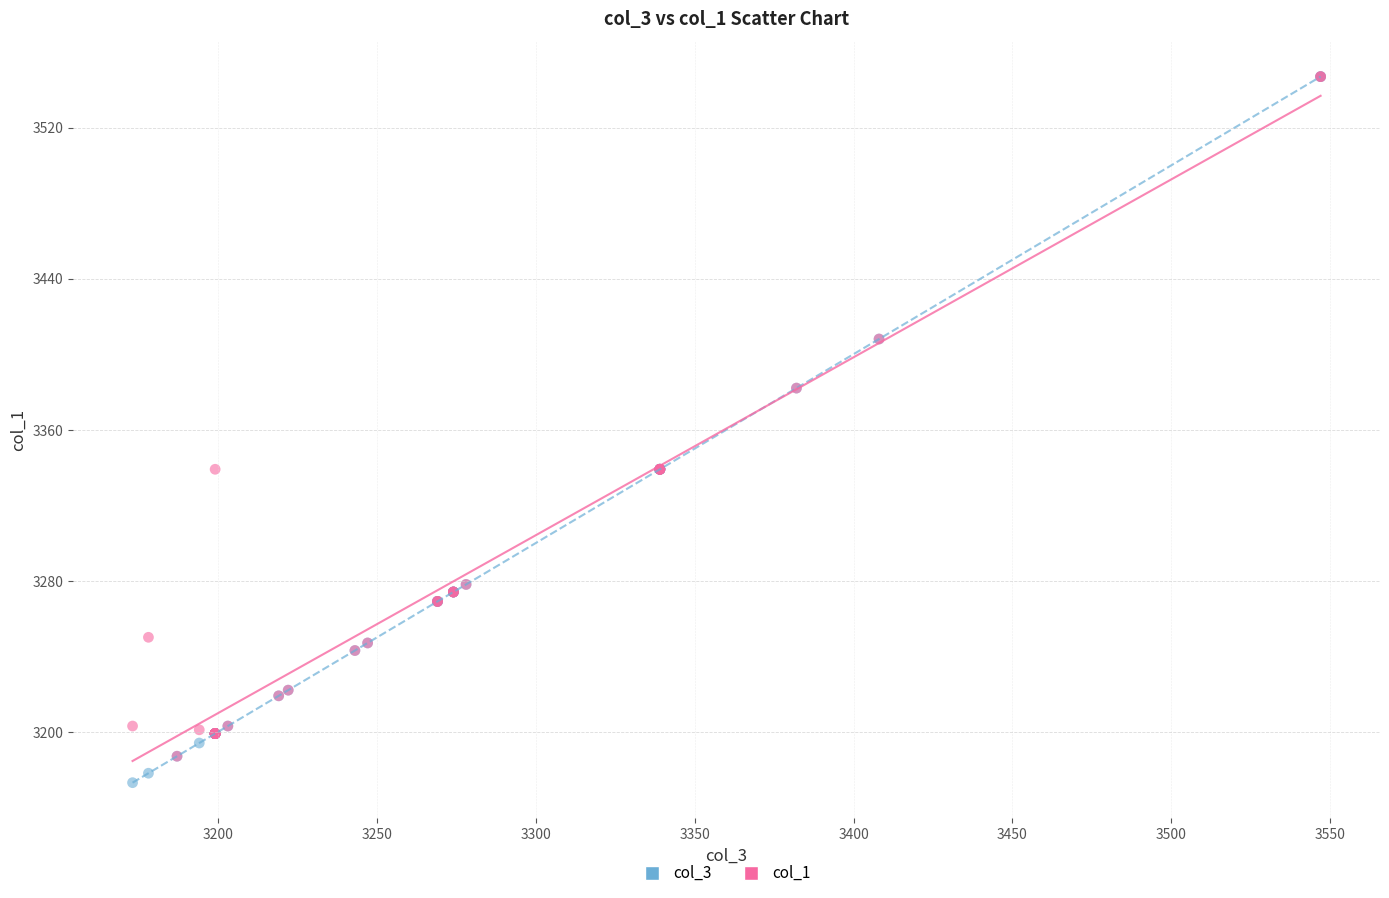

What are all the series names shown in the legend?

col_3, col_1